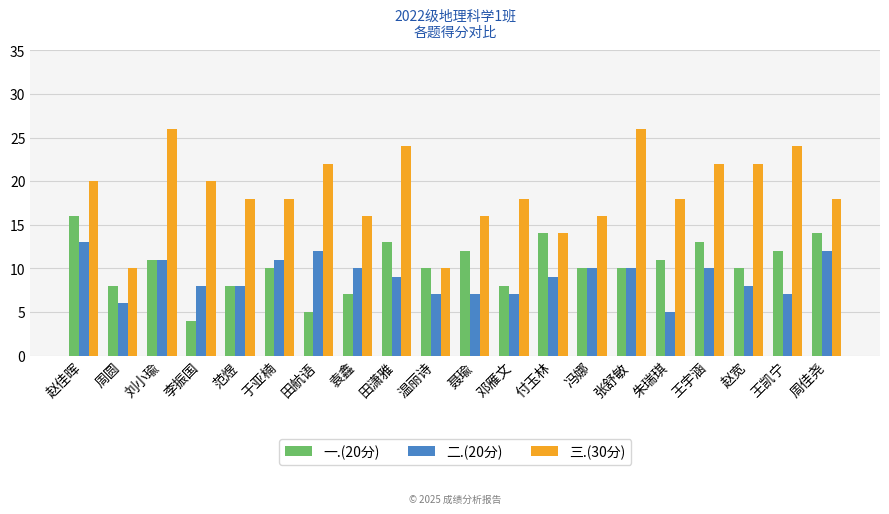

What is the greatest value displayed?

26